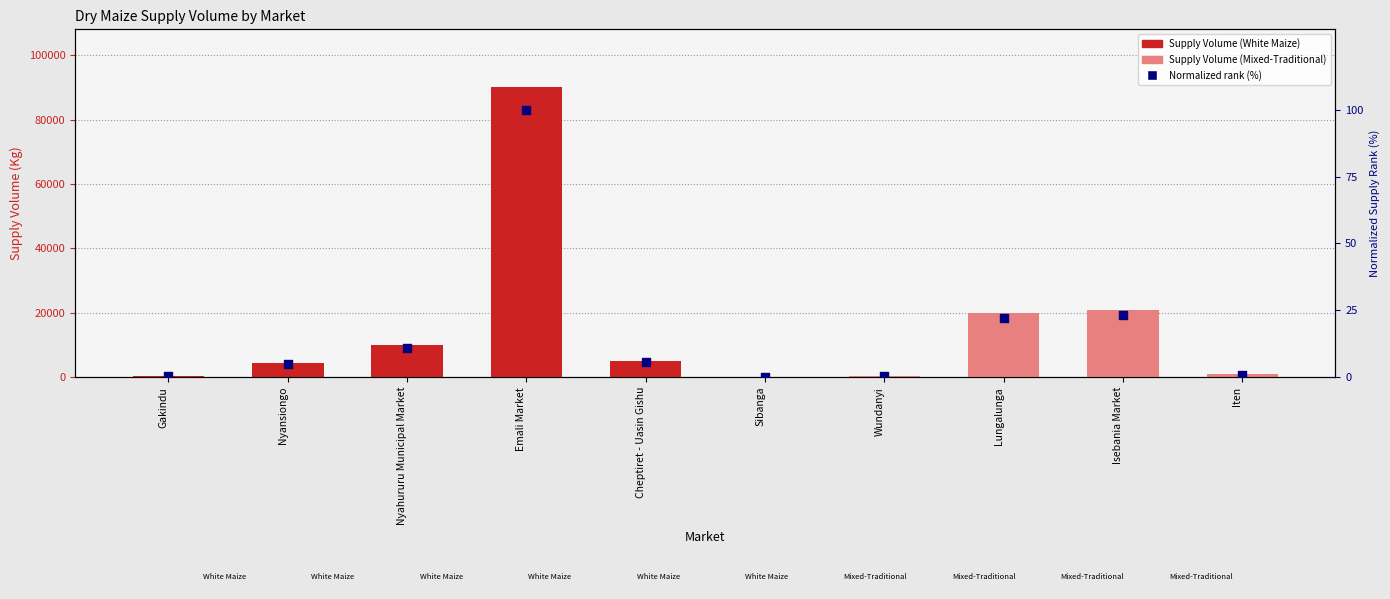

Which series contains the lowest Y value?

Normalized rank (%)